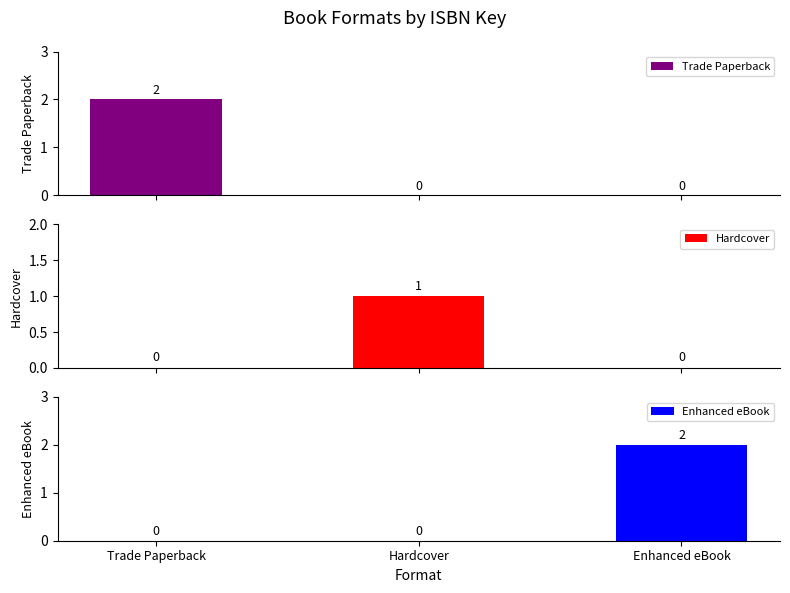

Which series has the largest range (max minus min)?

Trade Paperback